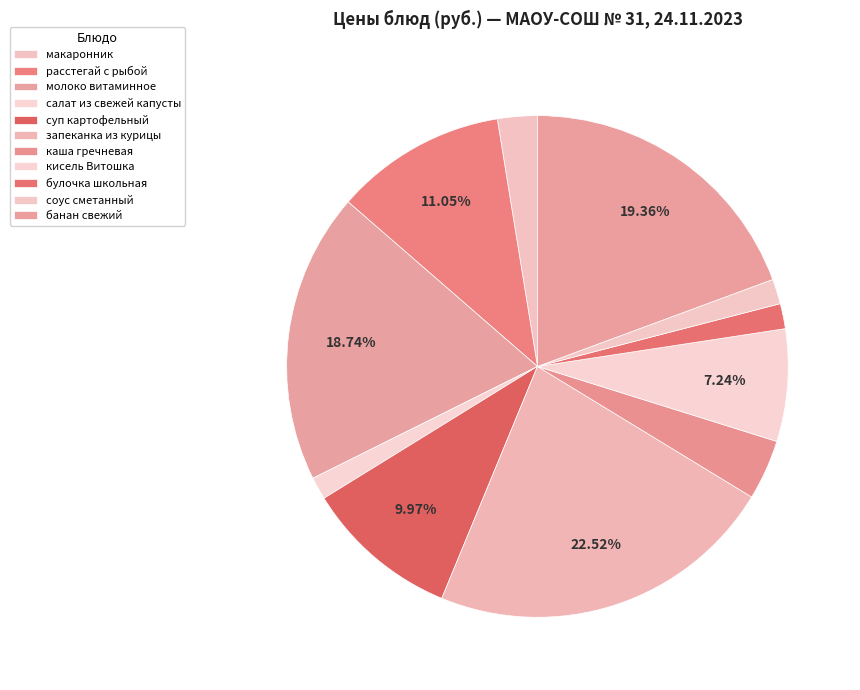

Is it true that расстегай с рыбой is 11% of the pie?

True